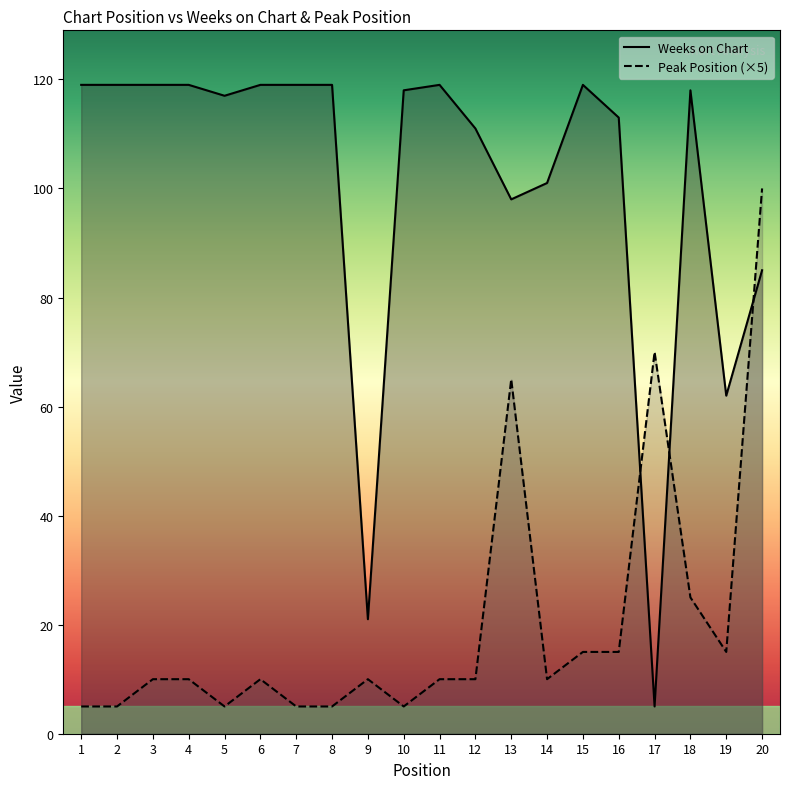

Reading right to left, extract all data points from this chart.

Weeks on Chart: 20=85	19=62	18=118	17=5	16=113	15=119	14=101	13=98	12=111	11=119	10=118	9=21	8=119	7=119	6=119	5=117	4=119	3=119	2=119	1=119
Peak Position (×5): 20=100	19=15	18=25	17=70	16=15	15=15	14=10	13=65	12=10	11=10	10=5	9=10	8=5	7=5	6=10	5=5	4=10	3=10	2=5	1=5